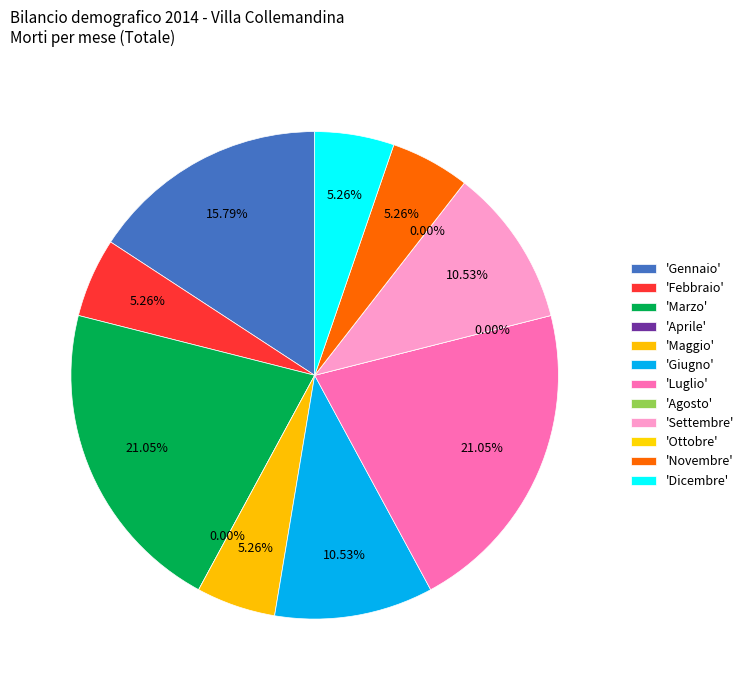

To the nearest percent, what is the combined percentage of Novembre and Giugno?

16%